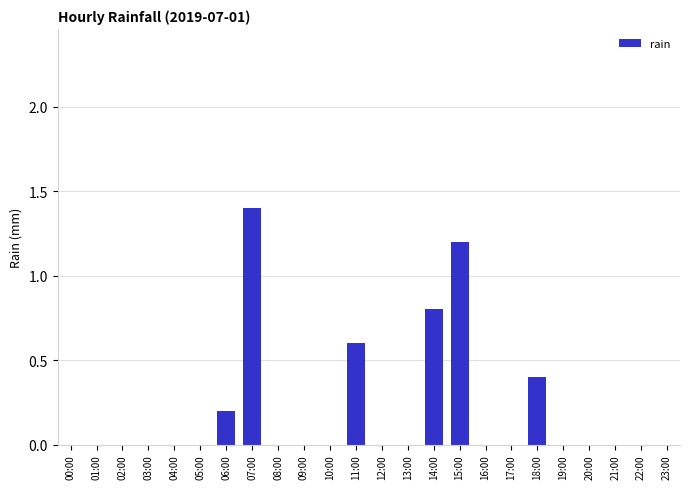

The value at 07:00 is 1.4. True or false?

True